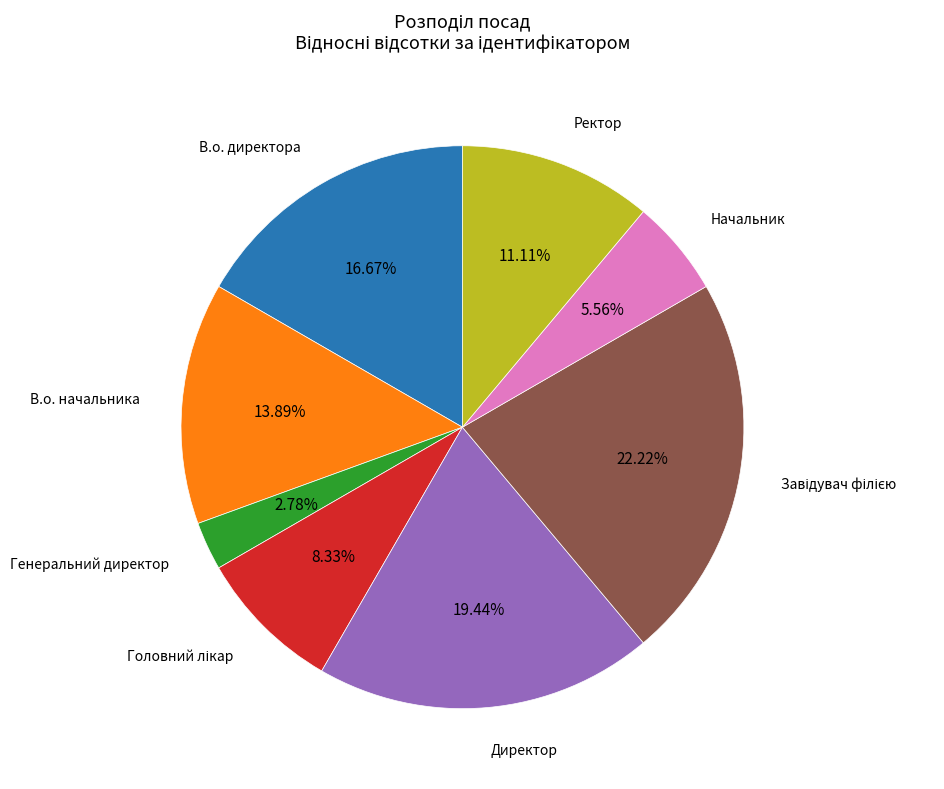

Is there a majority slice in this chart?

No